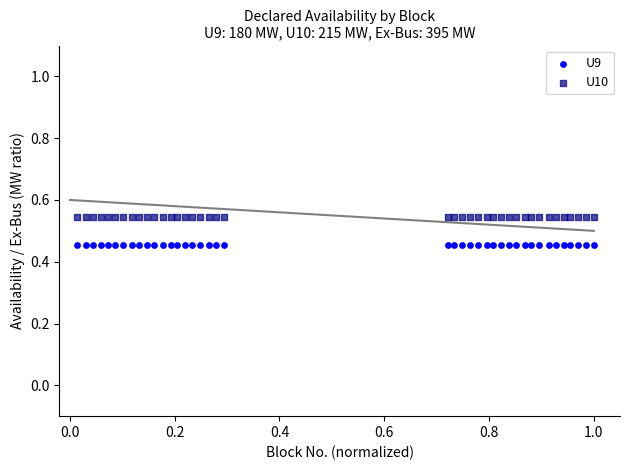

Which series contains the lowest Y value?

U9